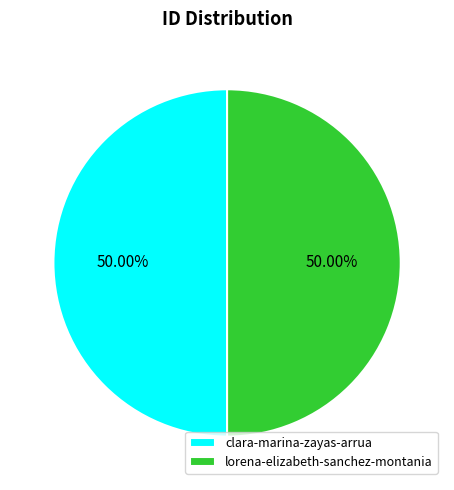

True or false: lorena-elizabeth-sanchez-montania accounts for 39% of the total.

False